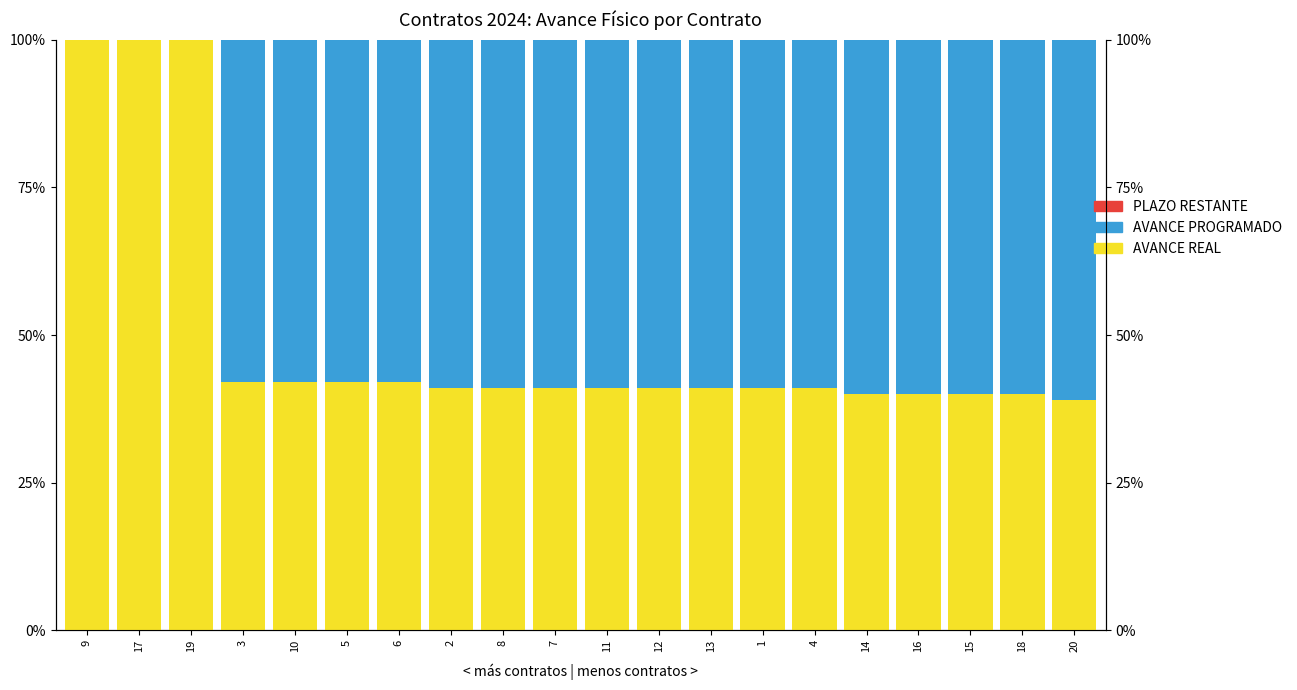

How many data points in AVANCE REAL are less than 41?

5